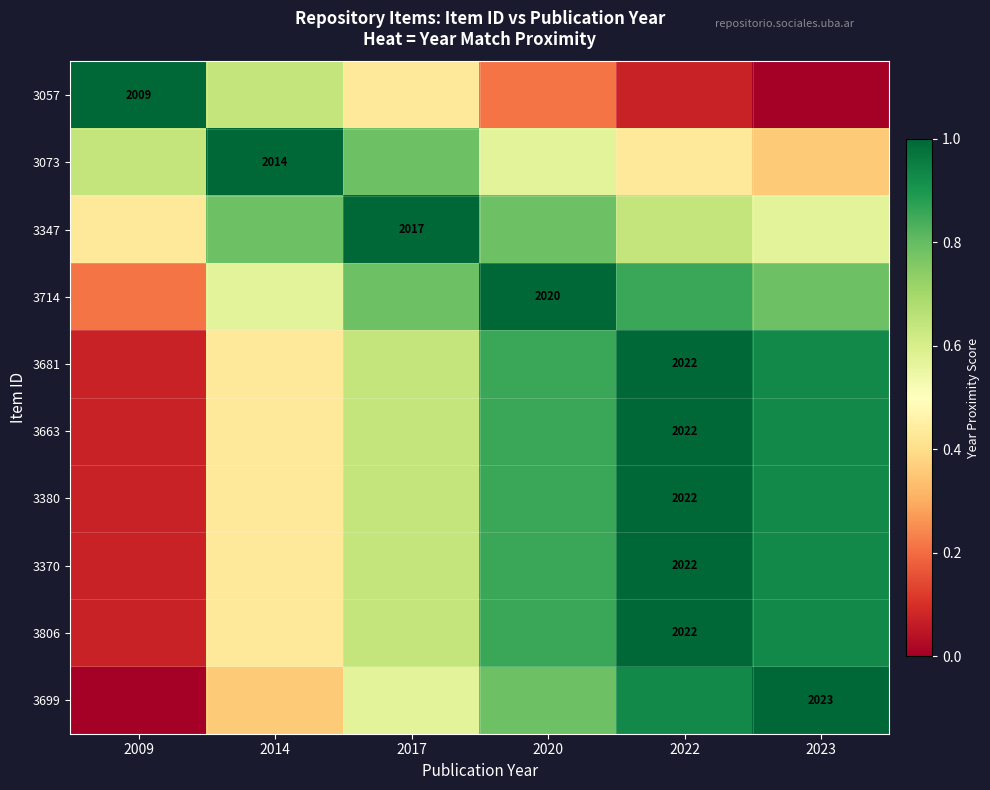

The 3681 series shows 0.1 at 2017. True or false?

False